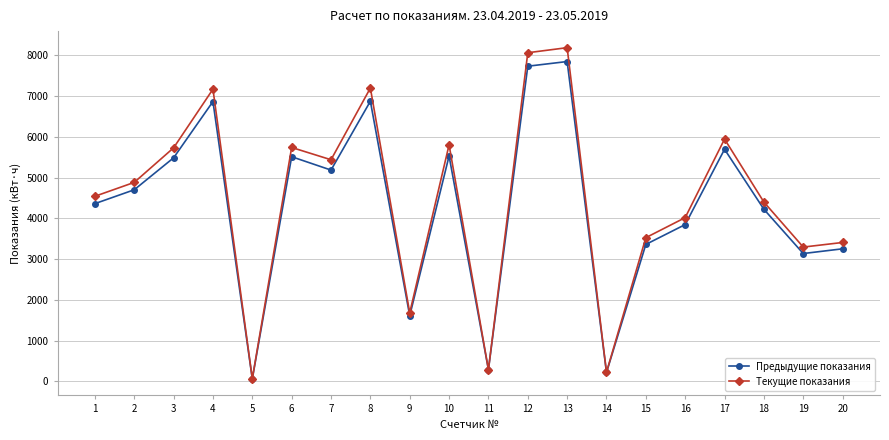

What is the spread (max minus min) of values at 1?

180.5